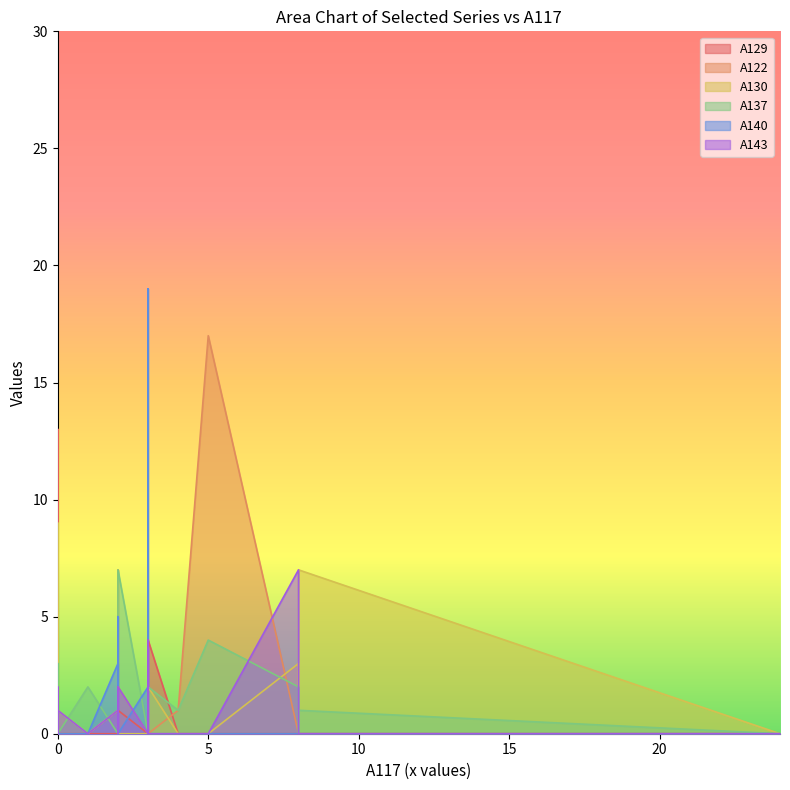

What is the average value of the A143 series?

1